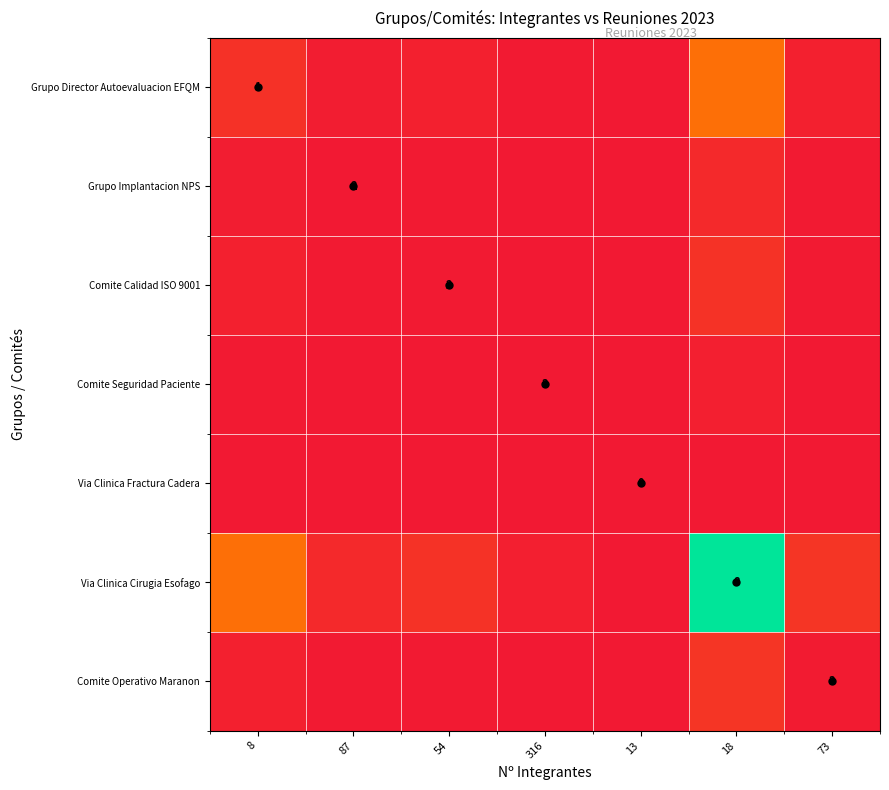

Rank the categories by Comite Seguridad Paciente value from highest to lowest.

18, 8, 73, 54, 87, 316, 13